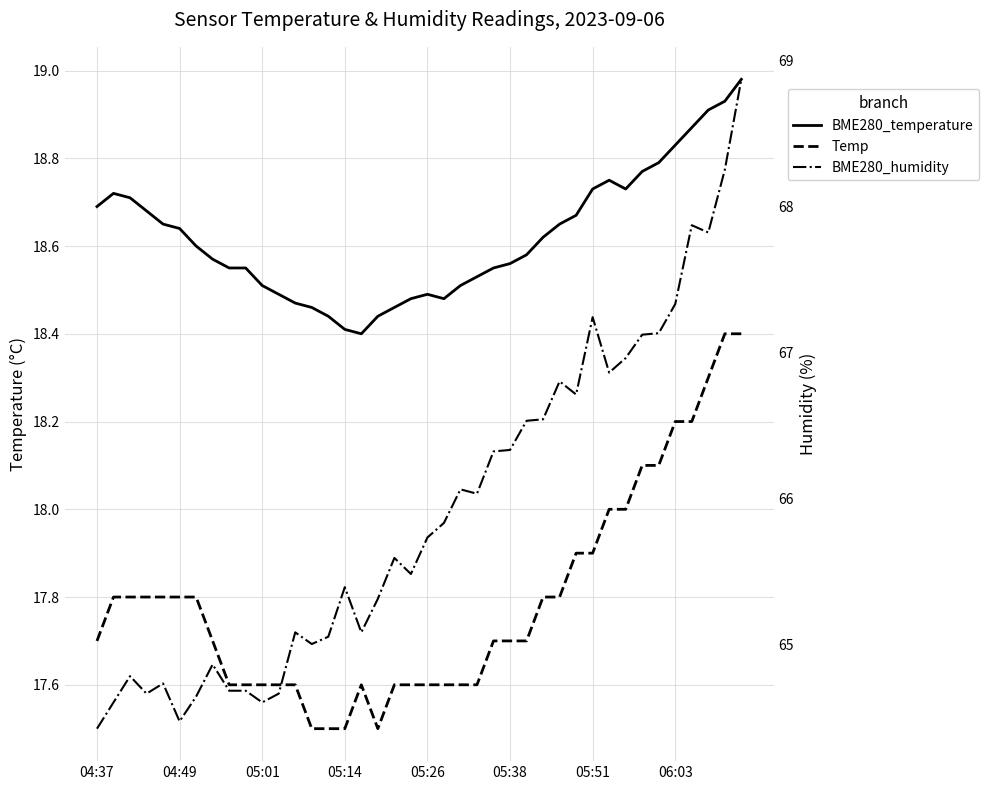

True or false: BME280_humidity has more than 1 points higher than both neighbors.

True